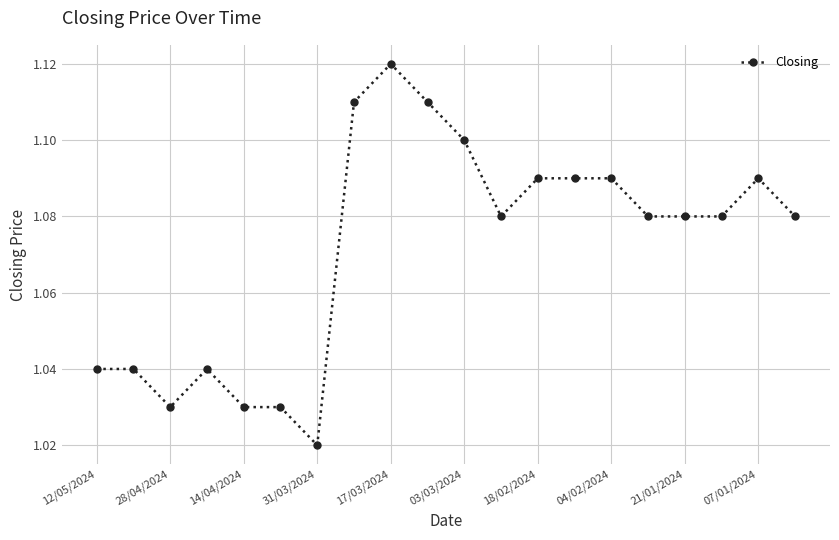

True or false: there are more than 2 points higher than both neighbors.

True